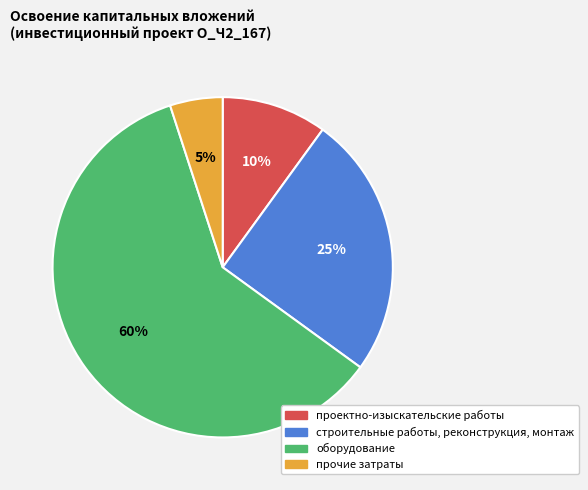

To the nearest percent, what is the combined percentage of строительные работы, реконструкция, монтаж and оборудование?

85%